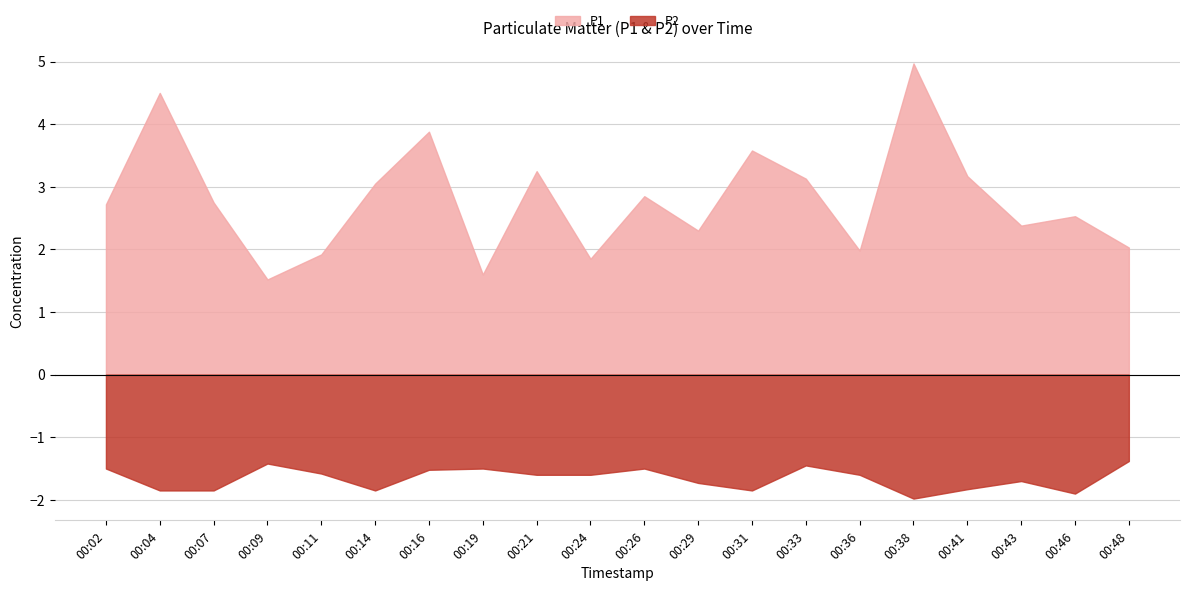

What is the greatest value displayed?

5.0